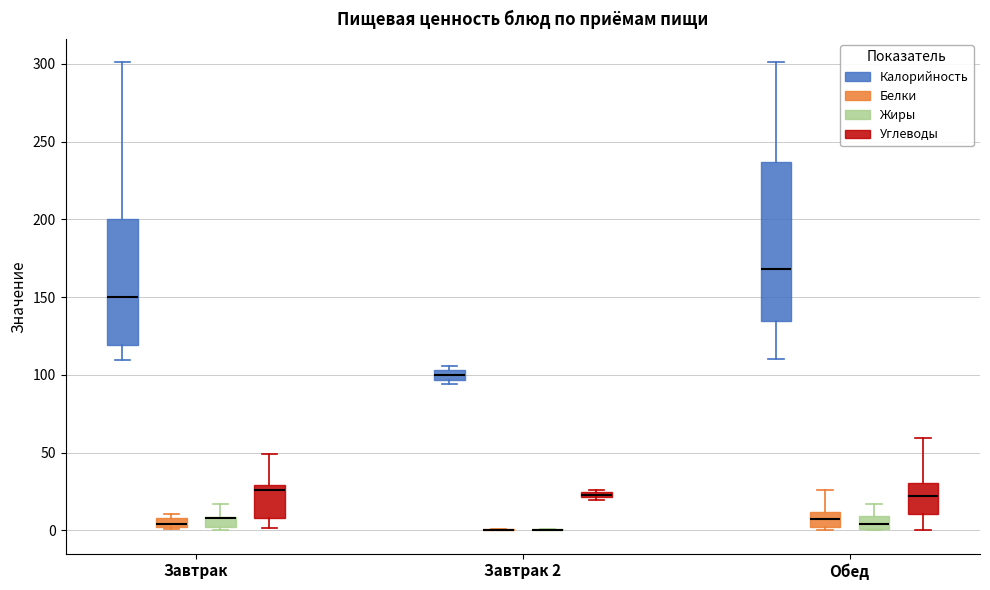

Where is the lower edge of the box for Обед (Жиры) on the y-axis? The values are not printed on the chart, so give them approximately, as read against the axis.

0